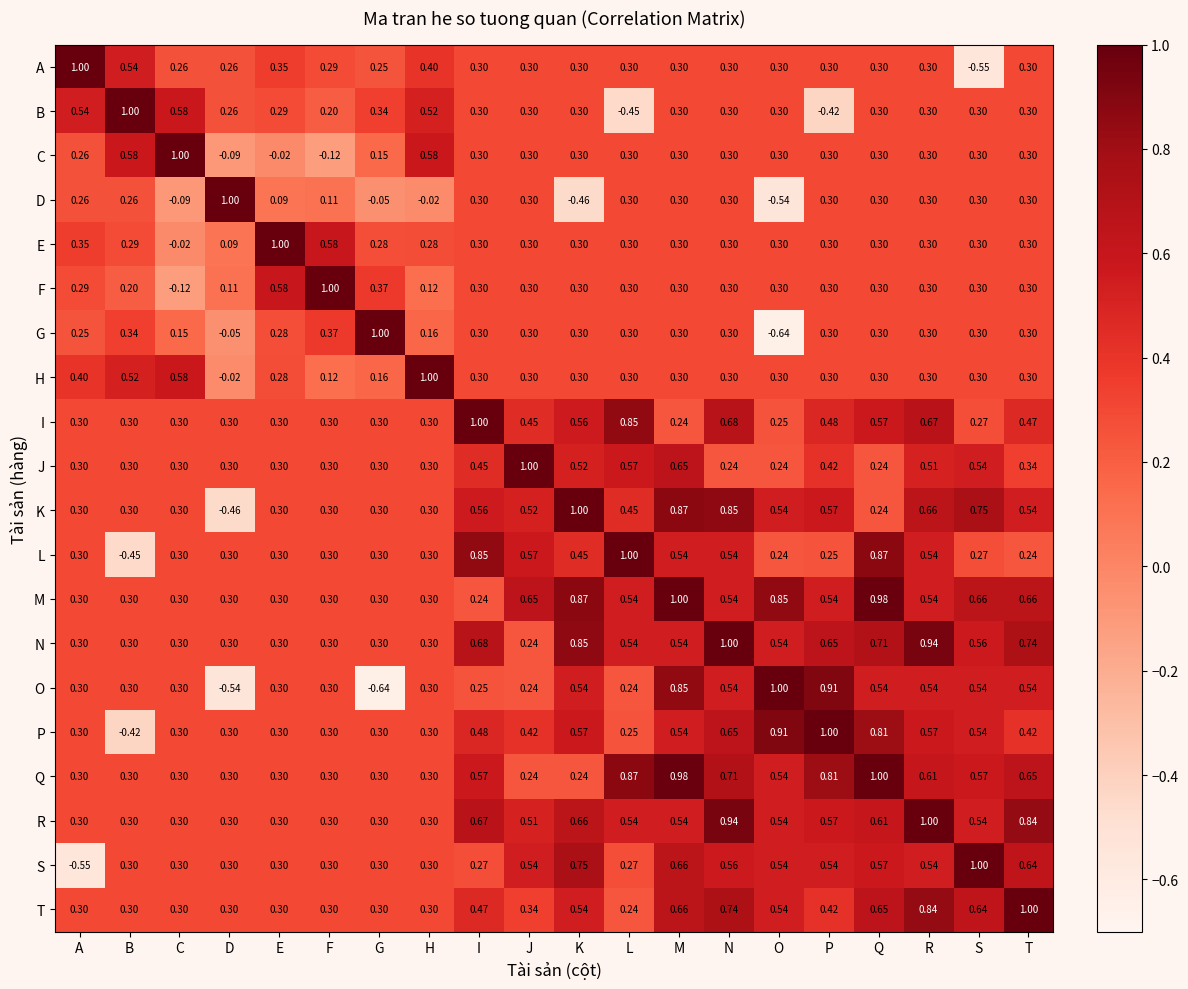

At which label does S first exceed 0?

B